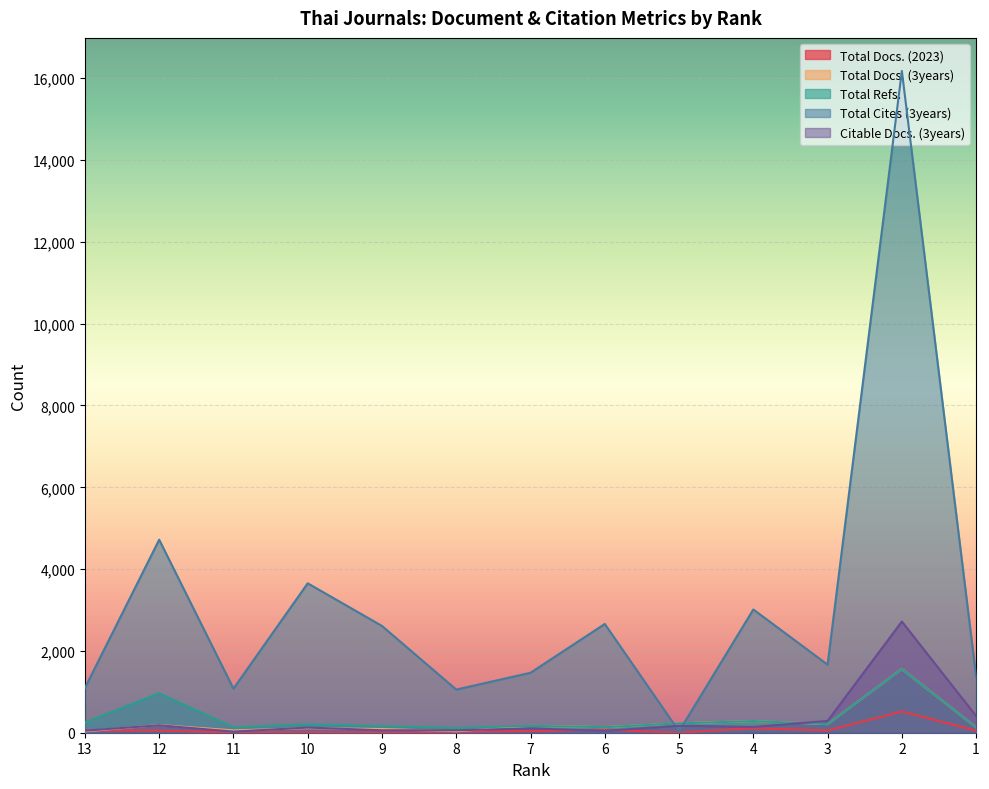

At how many categories does at least one series exceed 4471?

2